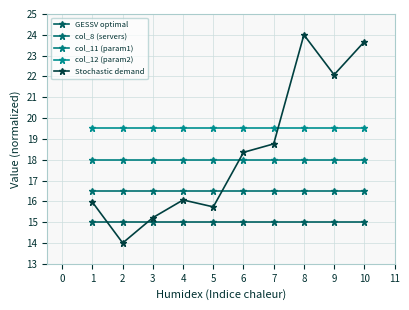

Which series has the largest range (max minus min)?

Stochastic demand